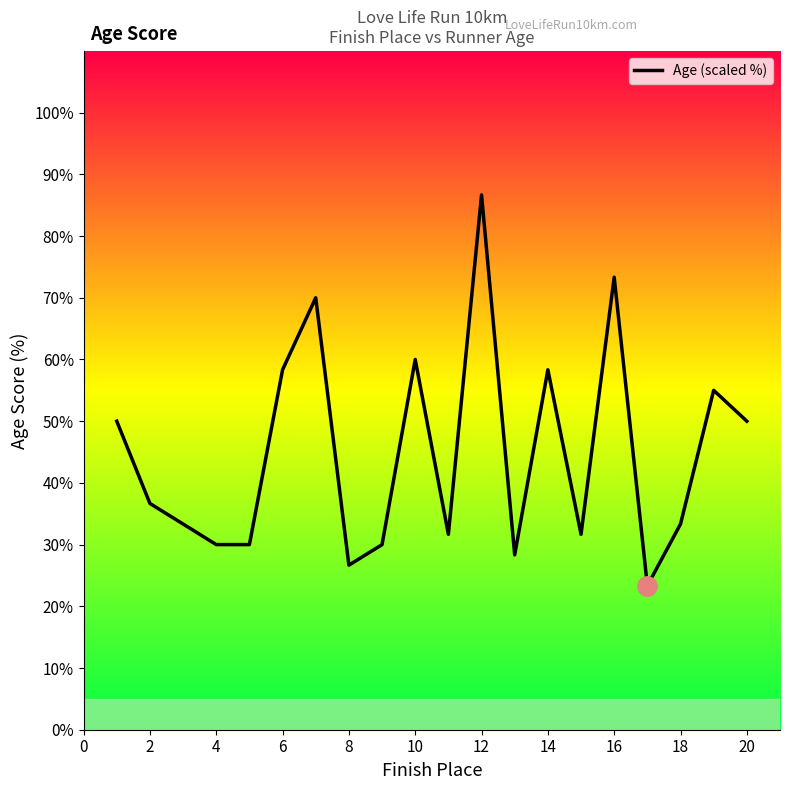

What is the minimum value shown in the chart?

23.3